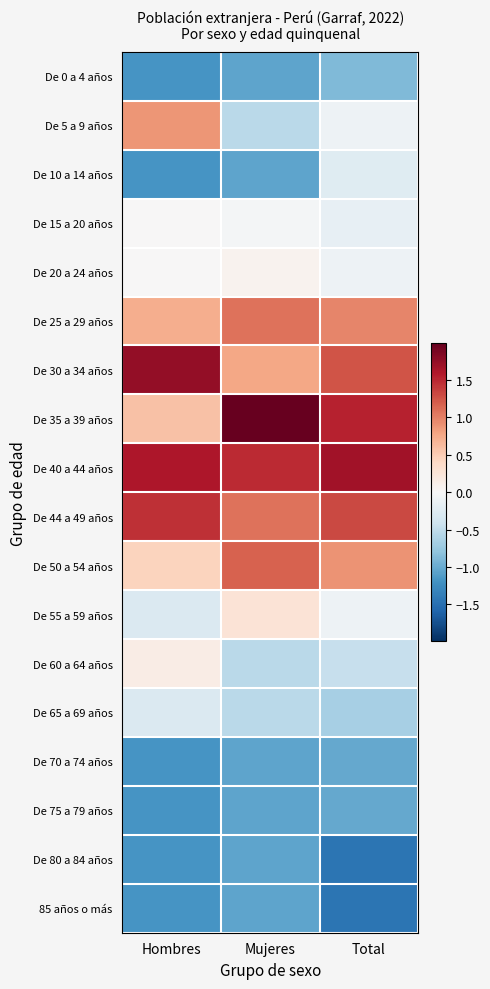

Which has a higher value, Hombres or Mujeres?

Mujeres